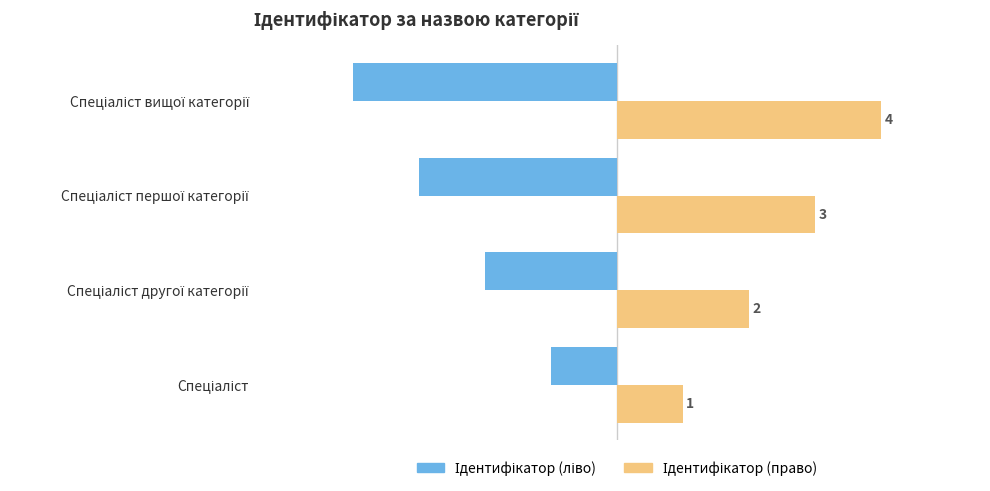

At how many categories does at least one series exceed -1?

4